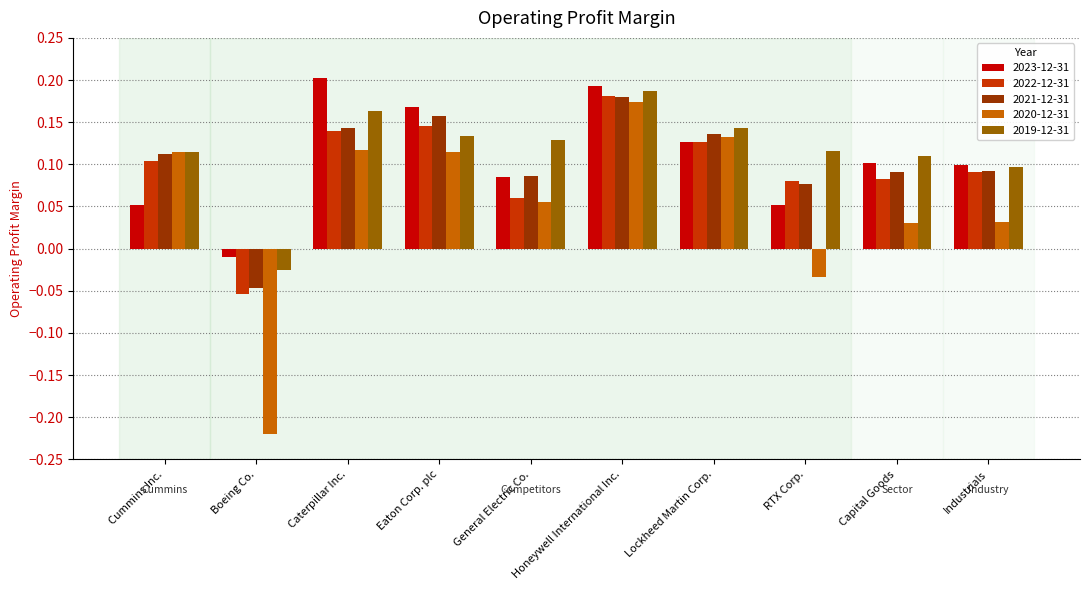

The value of 2023-12-31 at Capital Goods is 0.0. True or false?

False